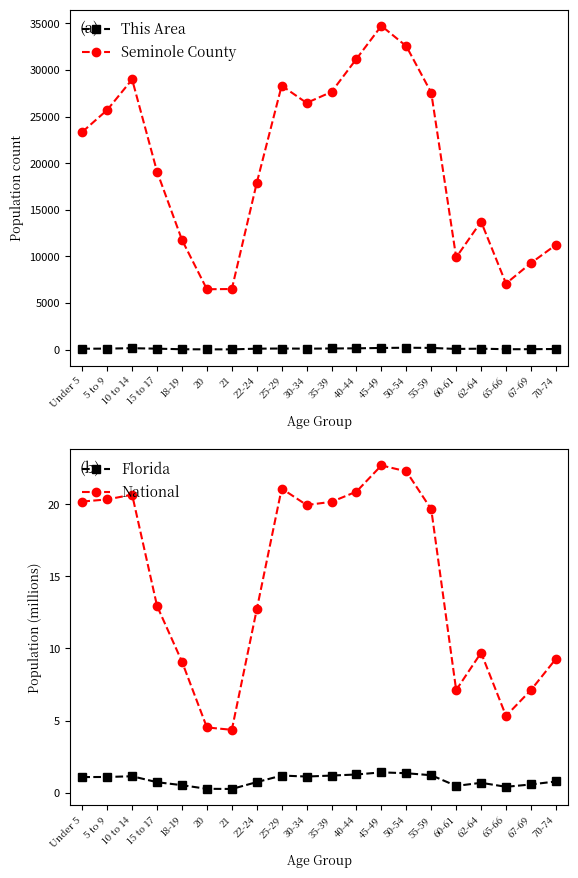

True or false: Florida and Seminole County cross at least once.

False